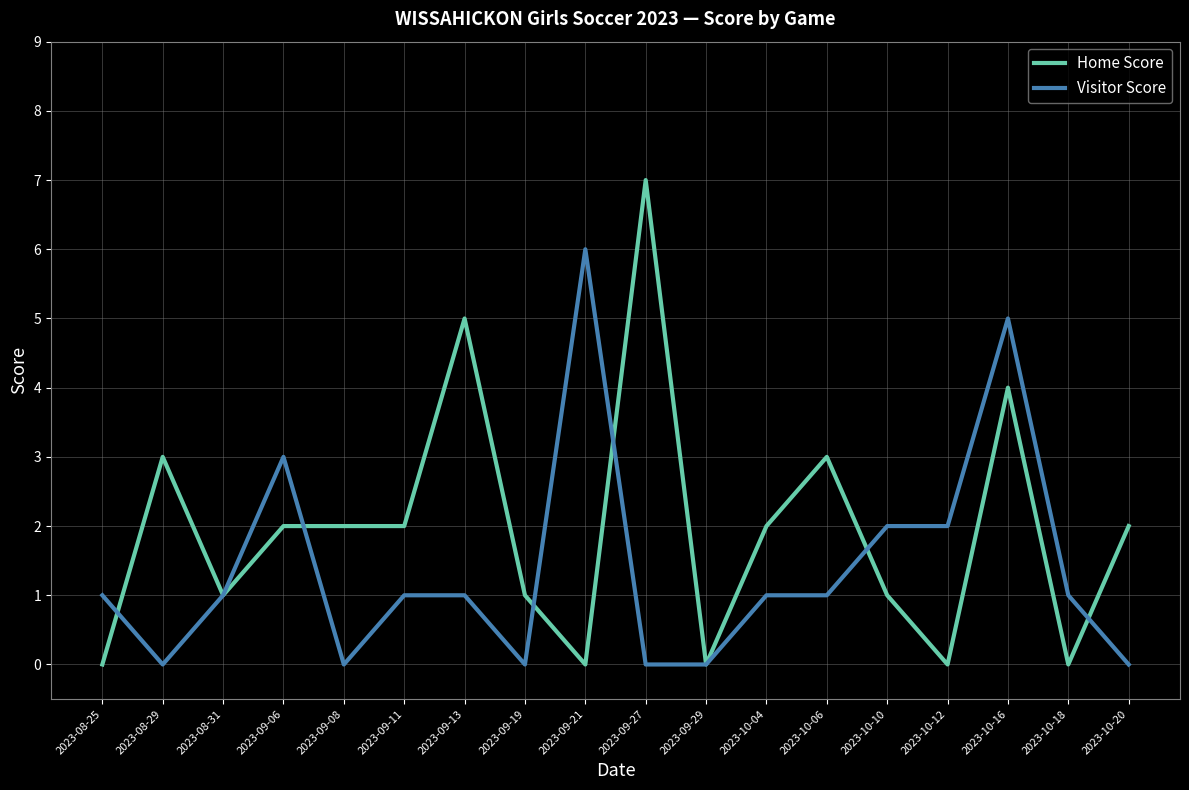

Is it true that Visitor Score equals 1 at 2023-09-11?

True